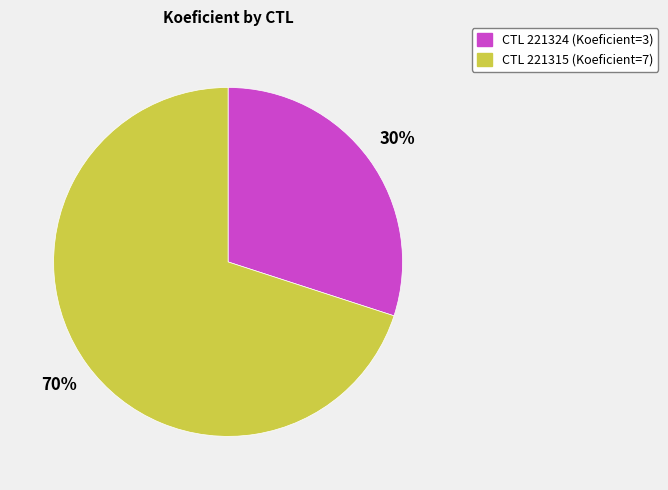

To the nearest percent, what is the difference between the largest and smallest slice percentages?

40%